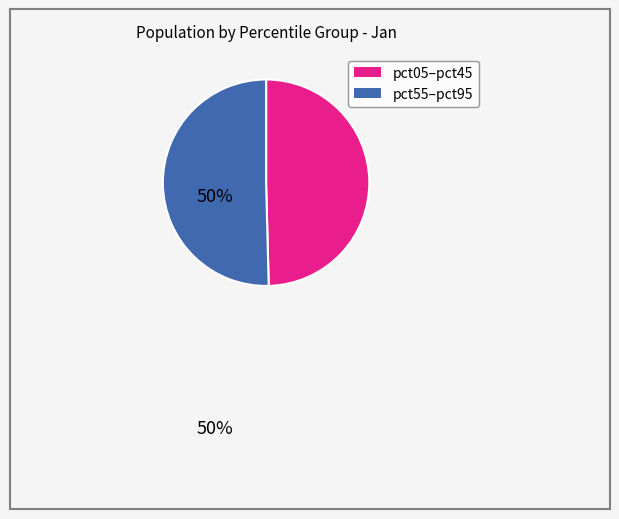

Count the number of slices in the pie.

2